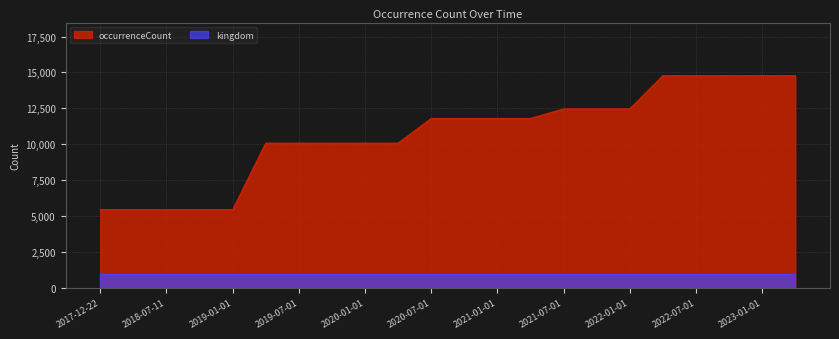

Between 2022-04-01 and 2023-04-01, which is larger?

2022-04-01